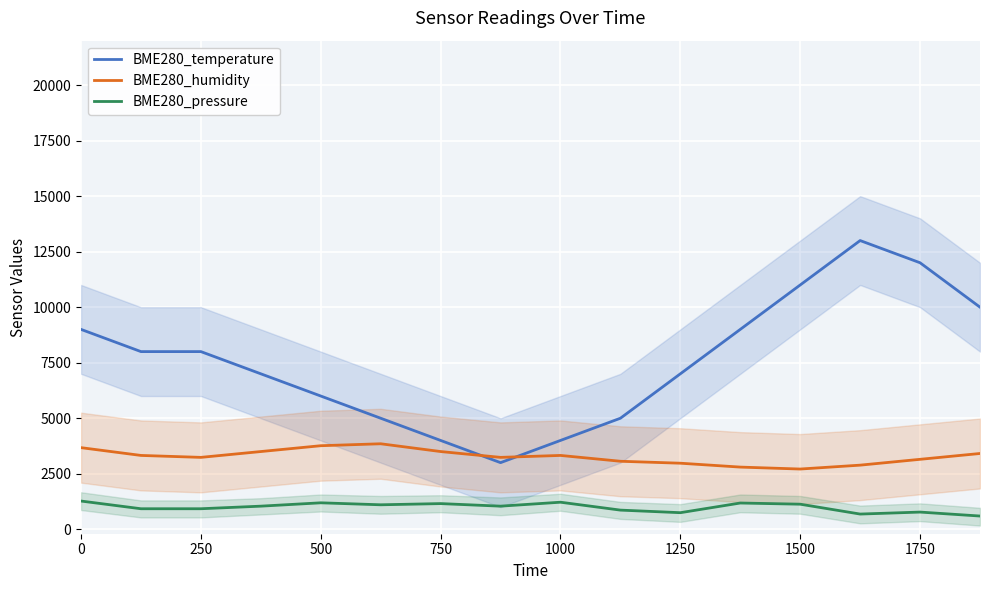

How many data points in BME280_humidity are above 3325?

8